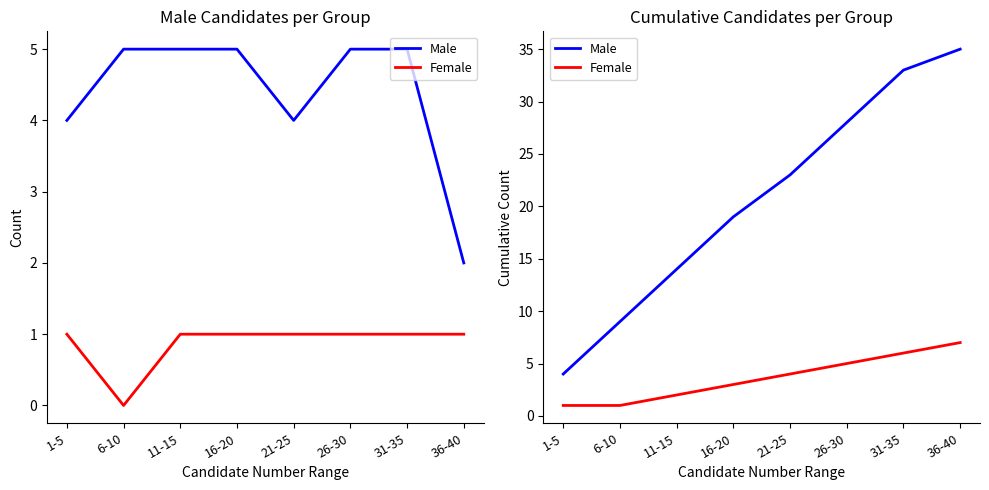

What is the difference between the highest and lowest values at 1-5?

3